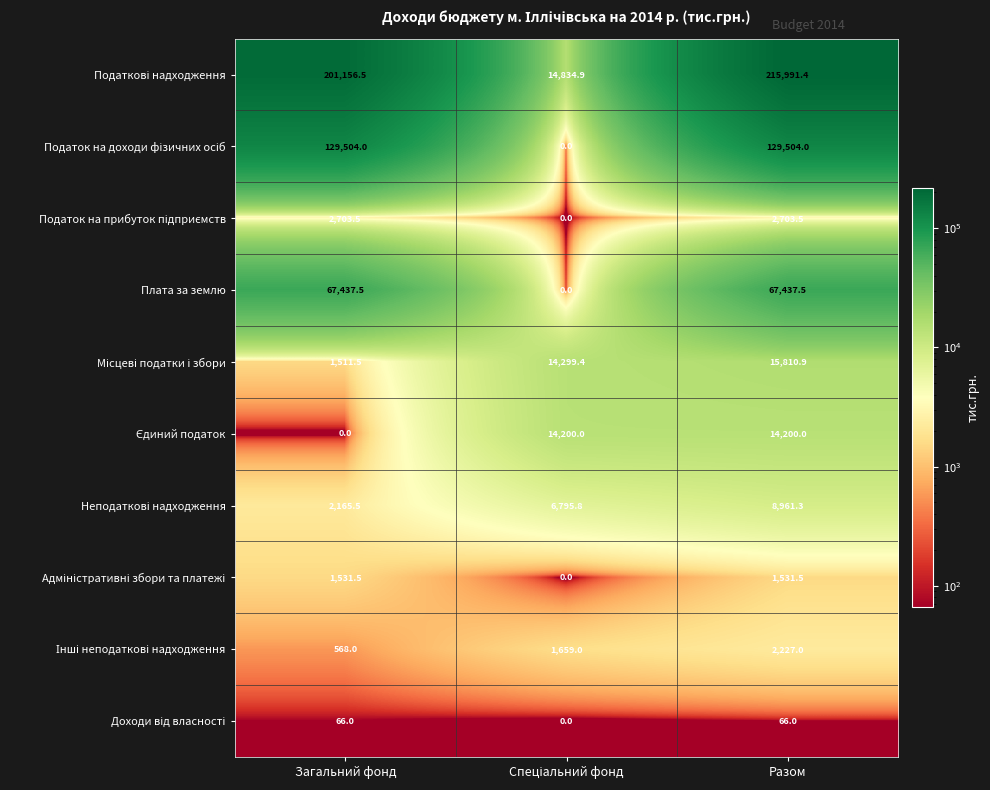

What is the difference between the highest and lowest values at Загальний фонд?

201156.5